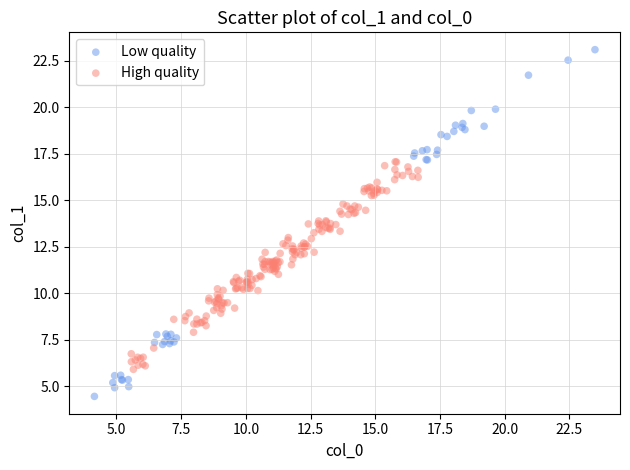

Which series contains the lowest Y value?

Low quality